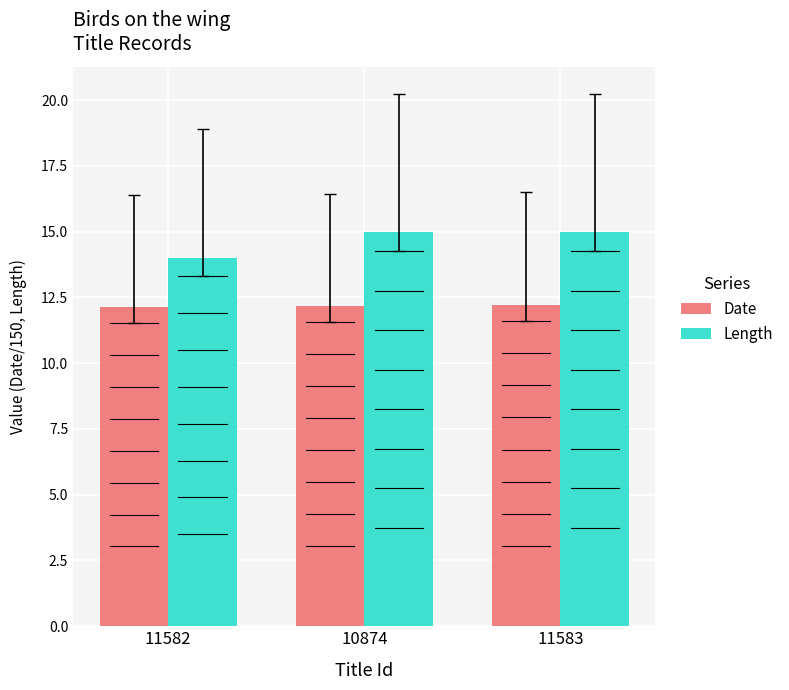

Which series has the largest total across all categories?

Length